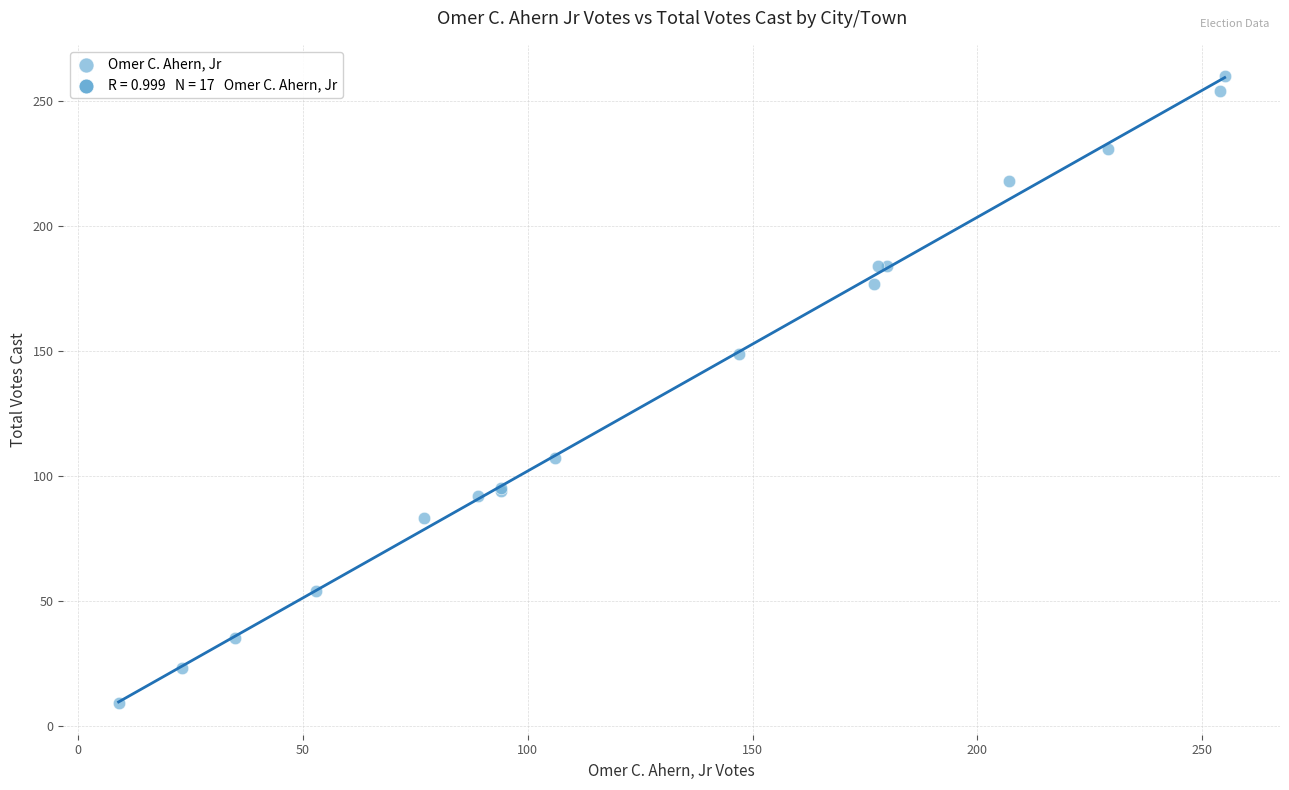

What Y value in the scatter plot is closest to 134?

149